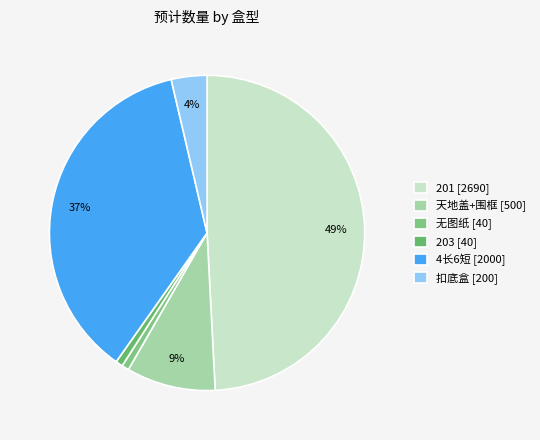

What percentage is the 无图纸 slice, to the nearest percent?

1%